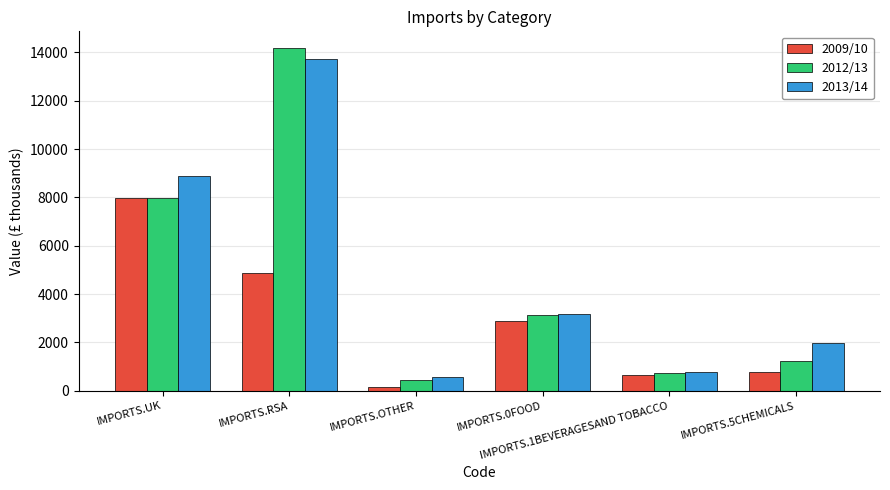

What is the highest value of the 2012/13 series?

14164.1